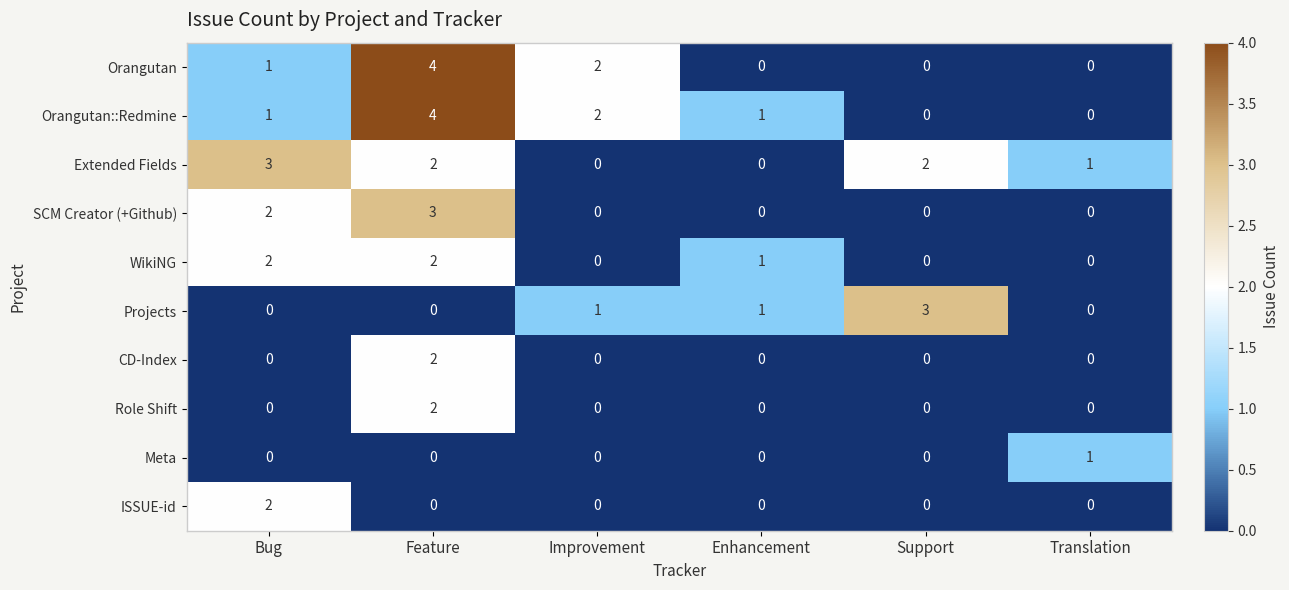

What is the difference between the highest and lowest values at Support?

3